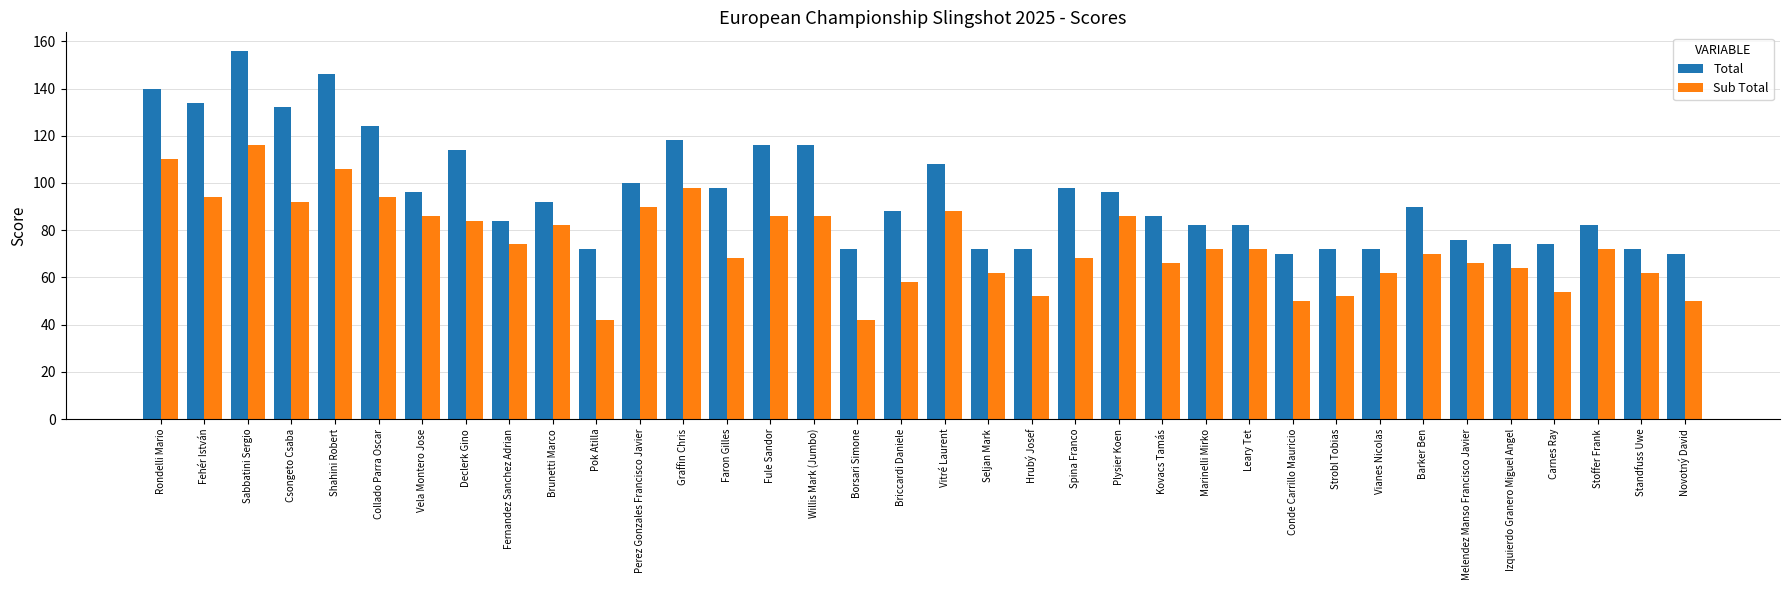

How many groups of bars are there?

36